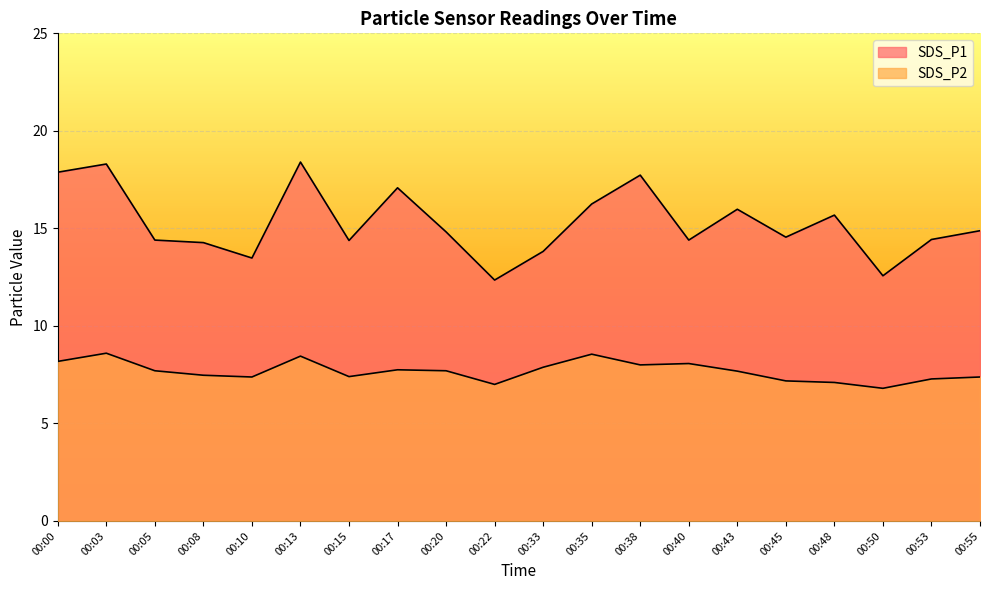

Rank the series at 00:15 from lowest to highest value.

SDS_P2, SDS_P1